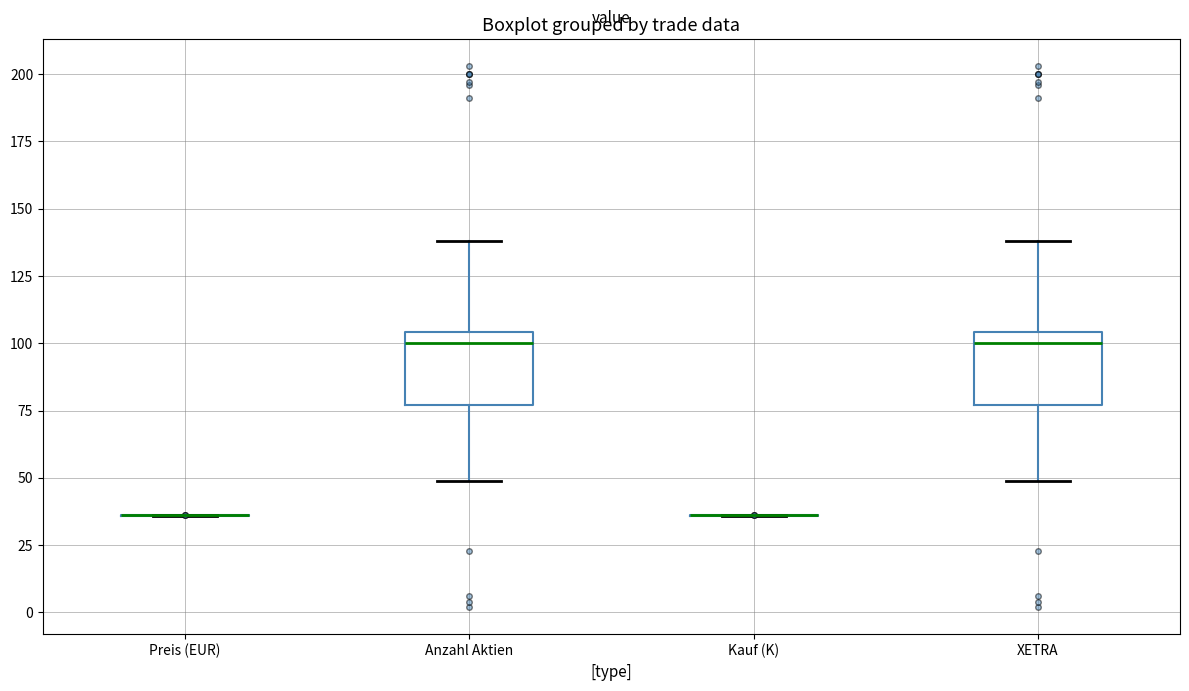

Reading left to right, transcribe this box plot: for each box, give where its median line is, the range the box spans, and where its two whiskers end, as read against the y-axis. The values are not printed on the chart, so give them approximately, as read against the axis.

Preis (EUR): box collapsed to a line at 35, whiskers 35 to 35
Anzahl Aktien: median 100, box 75 to 105, whiskers 50 to 140
Kauf (K): box collapsed to a line at 35, whiskers 35 to 35
XETRA: median 100, box 75 to 105, whiskers 50 to 140